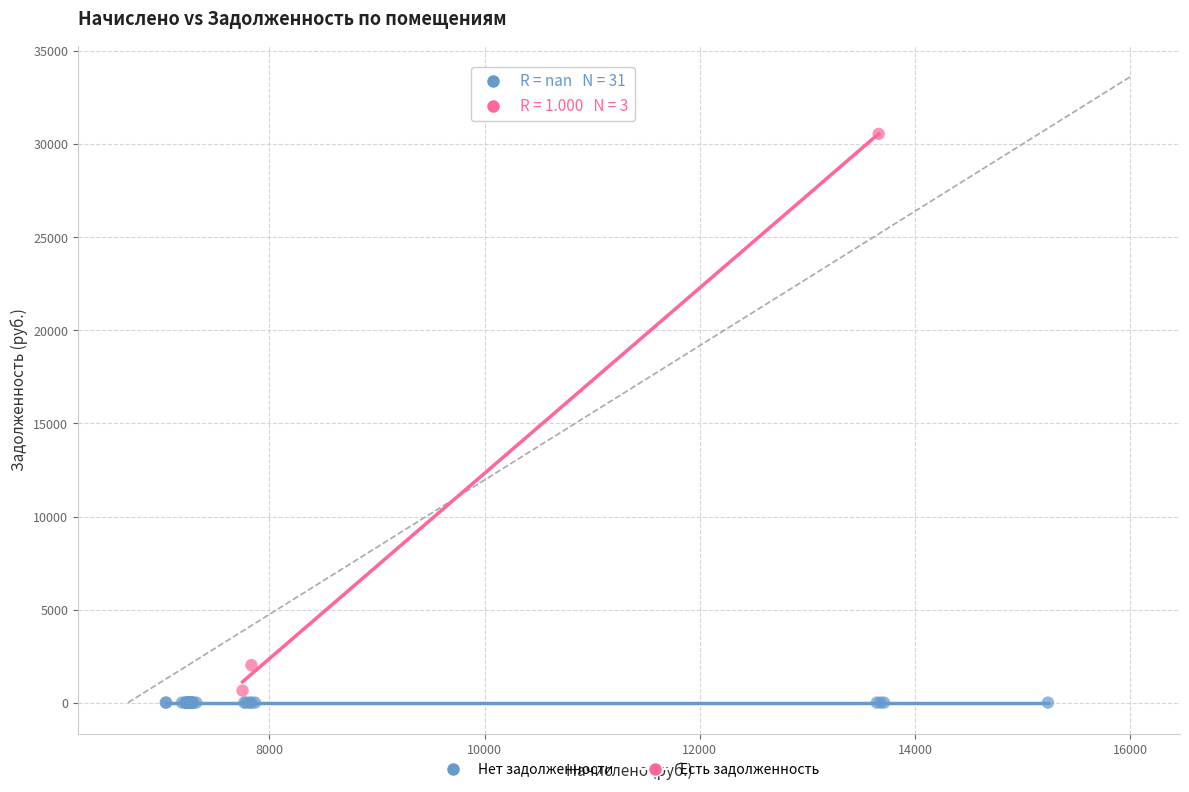

Which series contains the highest Y value?

Есть задолженность